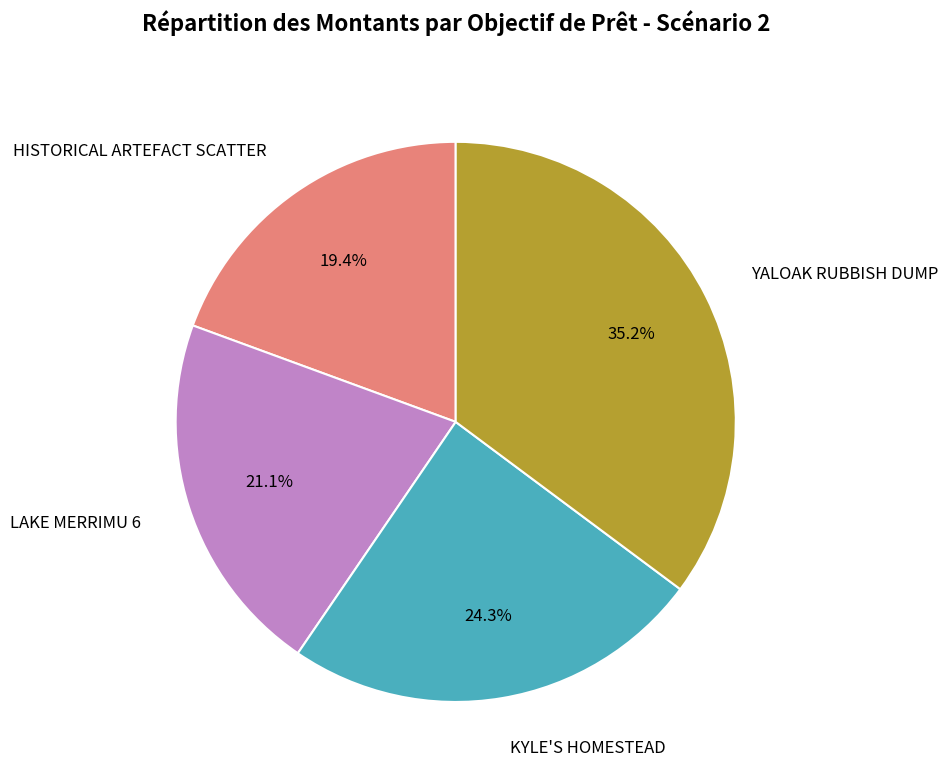

What percentage is the YALOAK RUBBISH DUMP slice, to the nearest percent?

35%